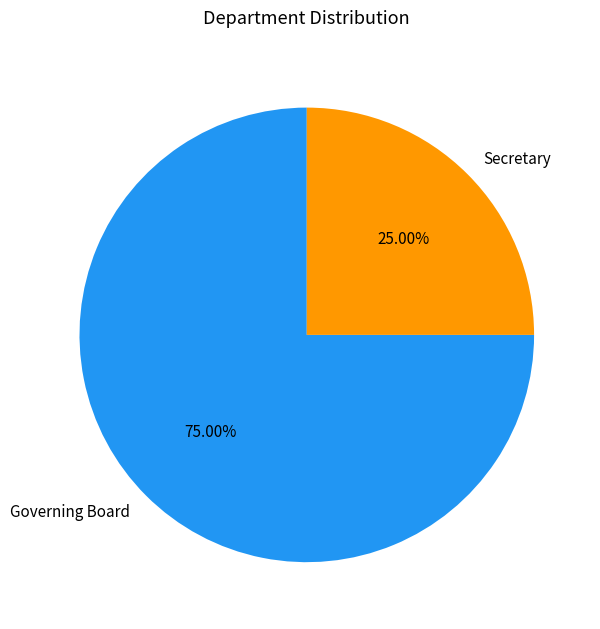

Which category accounts for the majority?

Governing Board